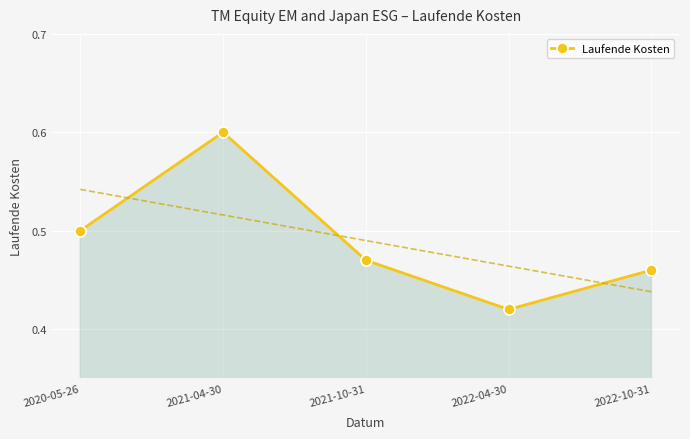

What is the label of the 5th point from the left?

2022-10-31